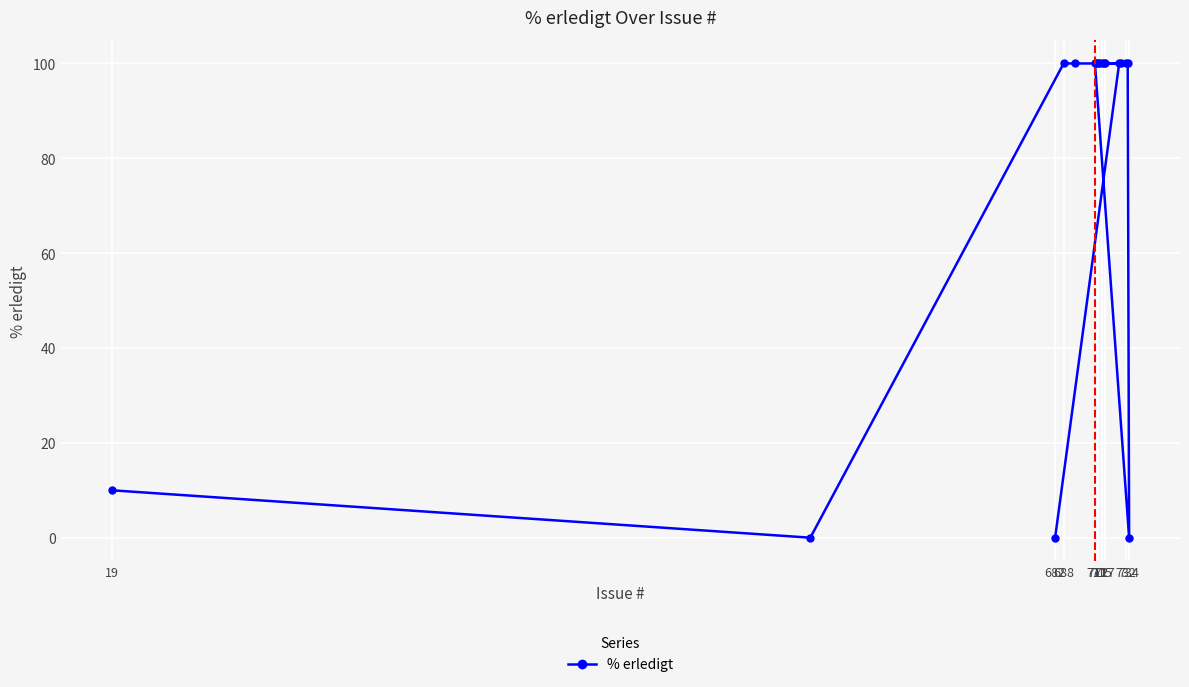

What is the greatest value displayed?

100